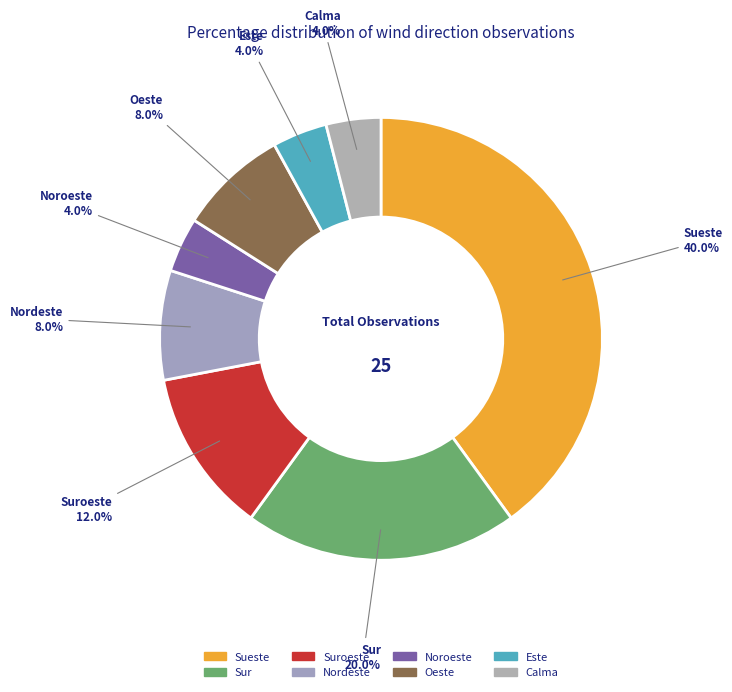

Which category has the smallest portion of the pie?

Noroeste